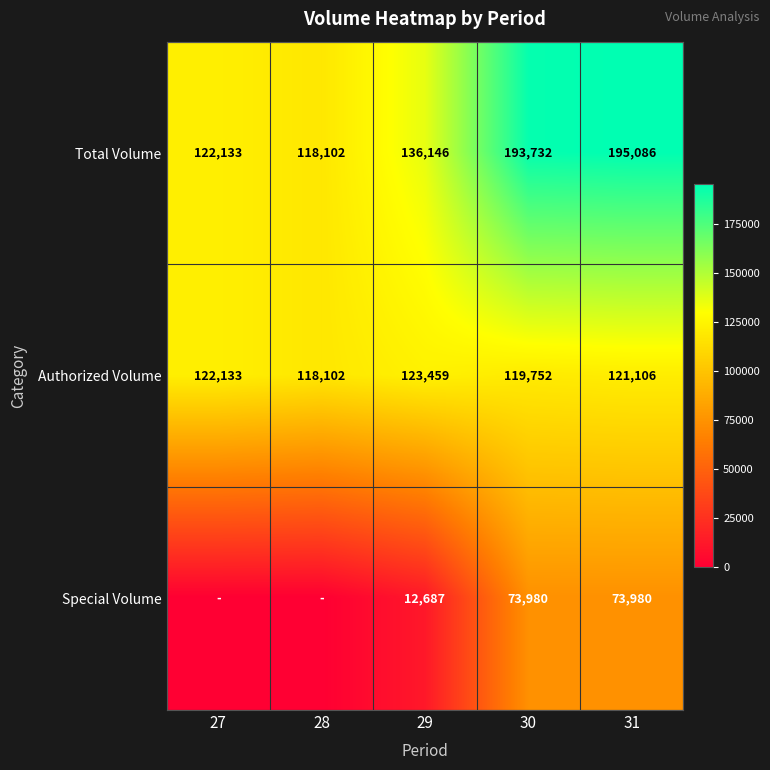

What is the minimum value for Authorized Volume?

118102